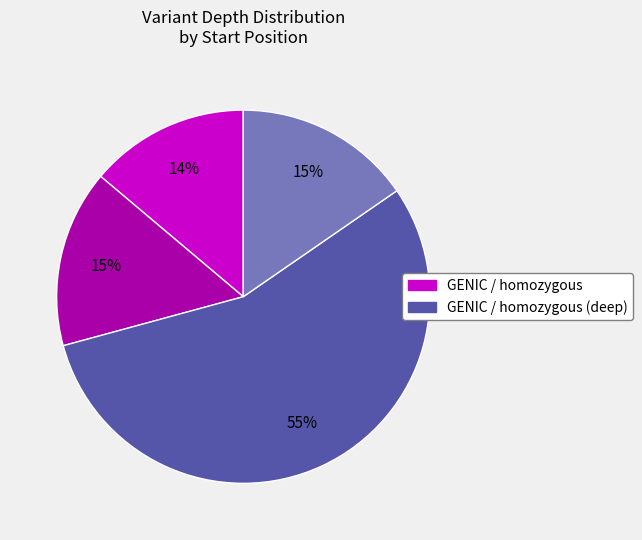

Is there a majority slice in this chart?

Yes